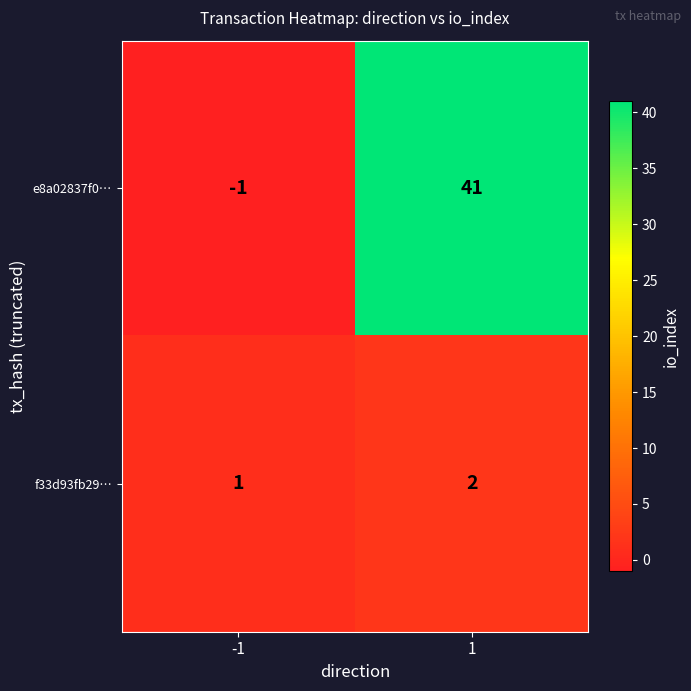

How many values in e8a02837f0… are above zero?

1